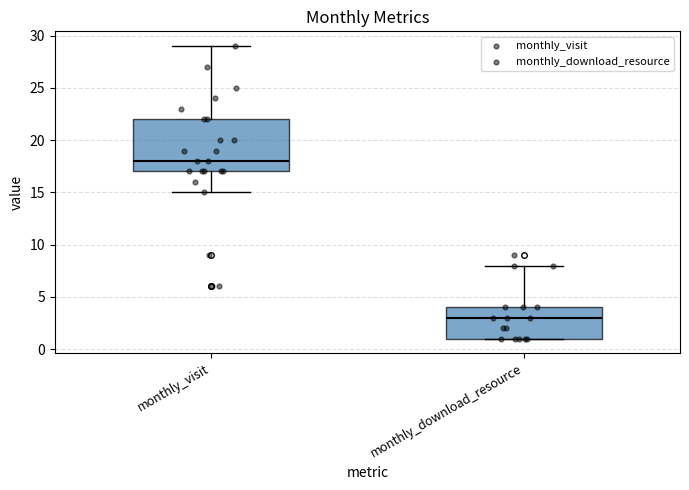

Reading left to right, transcribe this box plot: for each box, give where its median line is, the range the box spans, and where its two whiskers end, as read against the y-axis. The values are not printed on the chart, so give them approximately, as read against the axis.

monthly_visit: median 18, box 17 to 22, whiskers 15 to 29
monthly_download_resource: median 3, box 1 to 4, whiskers 1 to 8